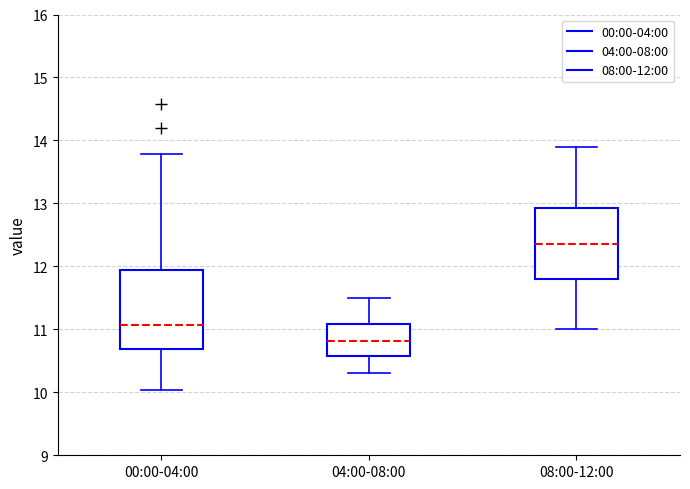

Comparing the boxes themselves (not the whiskers), which one is the tallest?

00:00-04:00